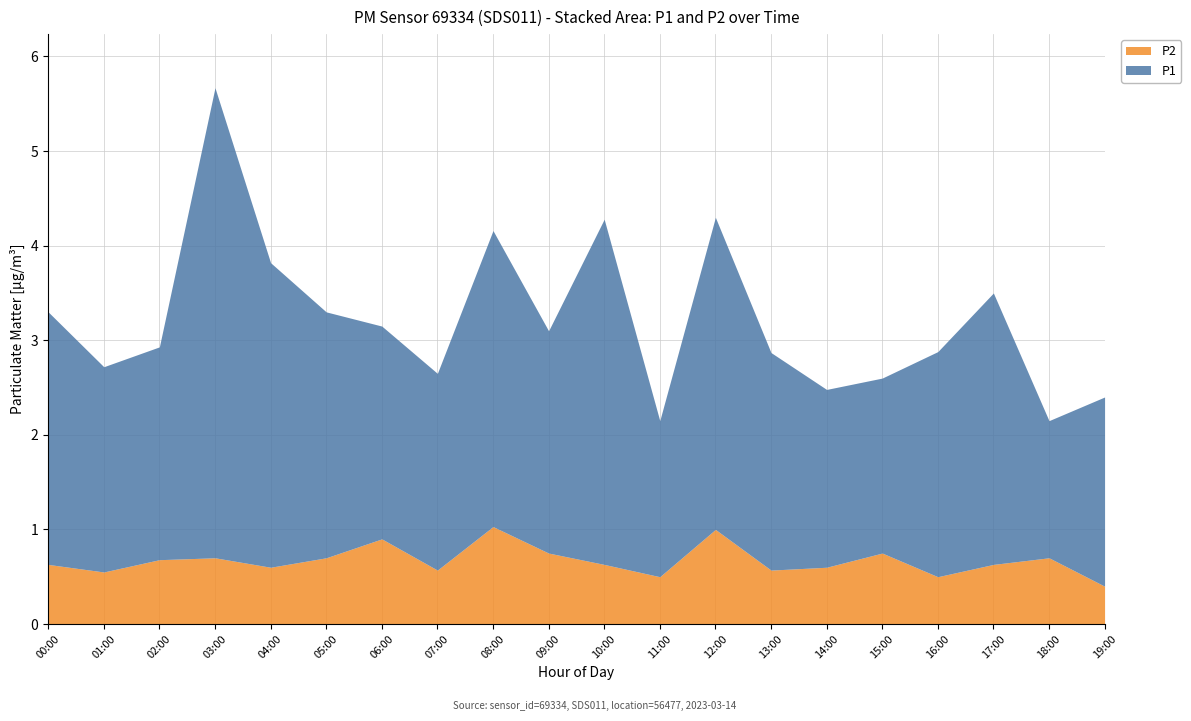

List the series in order of their overall mean, highest first.

P1, P2